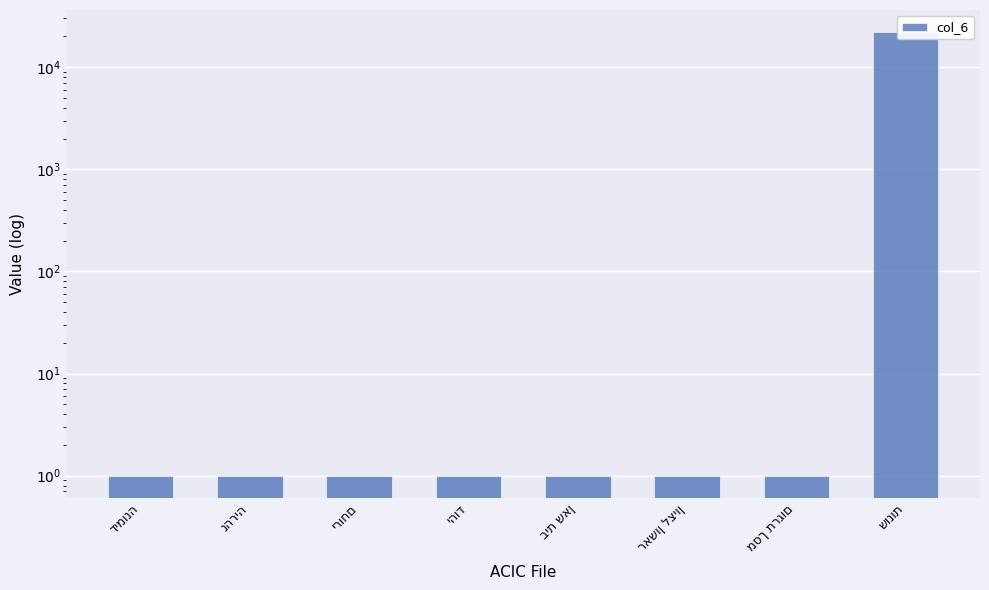

What is the label of the 1st bar from the left?

דימונה